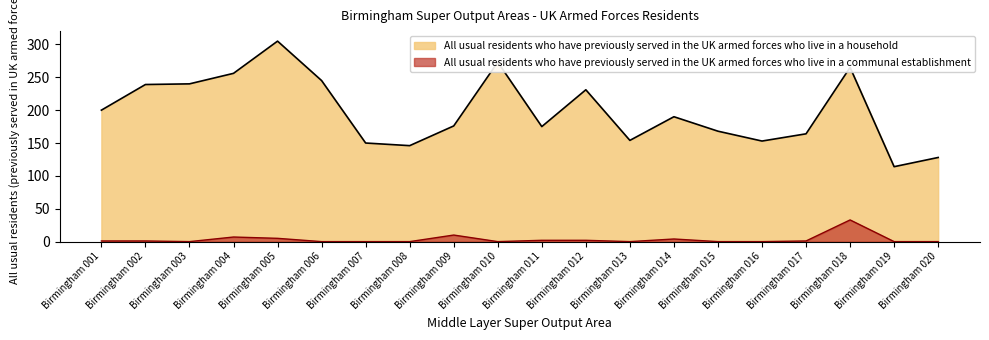

What is the difference between the second highest and minimum values in the All usual residents who have previously served in the UK armed forces who live in a communal establishment series?

10